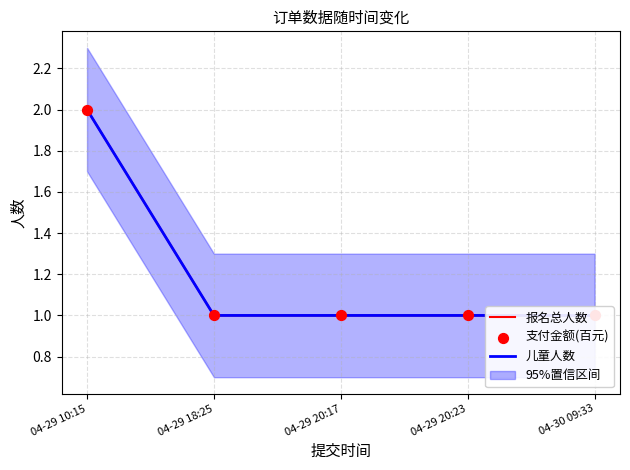

Is the value of 儿童人数 at 04-29 20:23 greater than the value of 报名总人数 at 04-29 18:25?

No